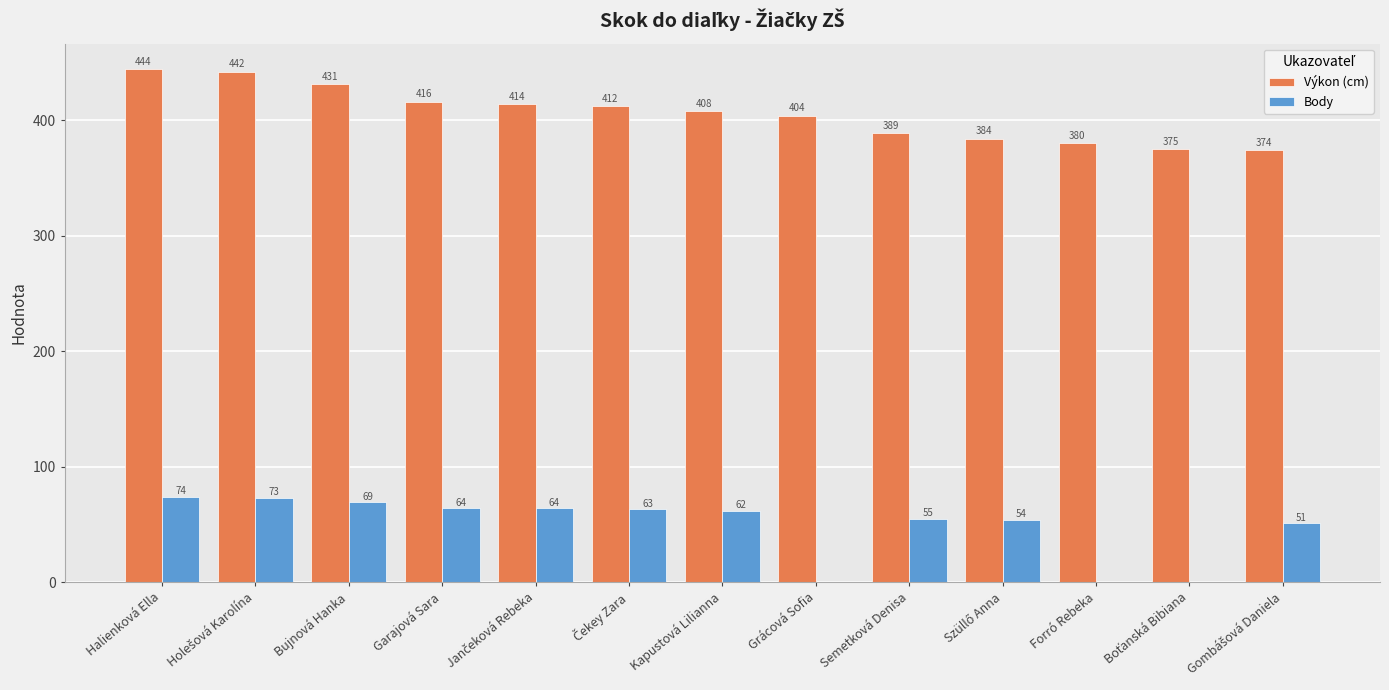

What is the sum of the Výkon (cm) values at Halienková Ella and Kapustová Lilianna?

852